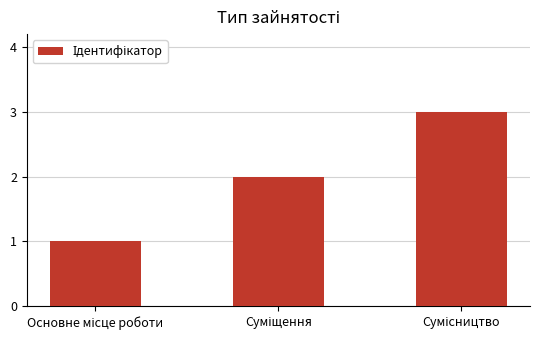

What is the maximum value shown in the chart?

3